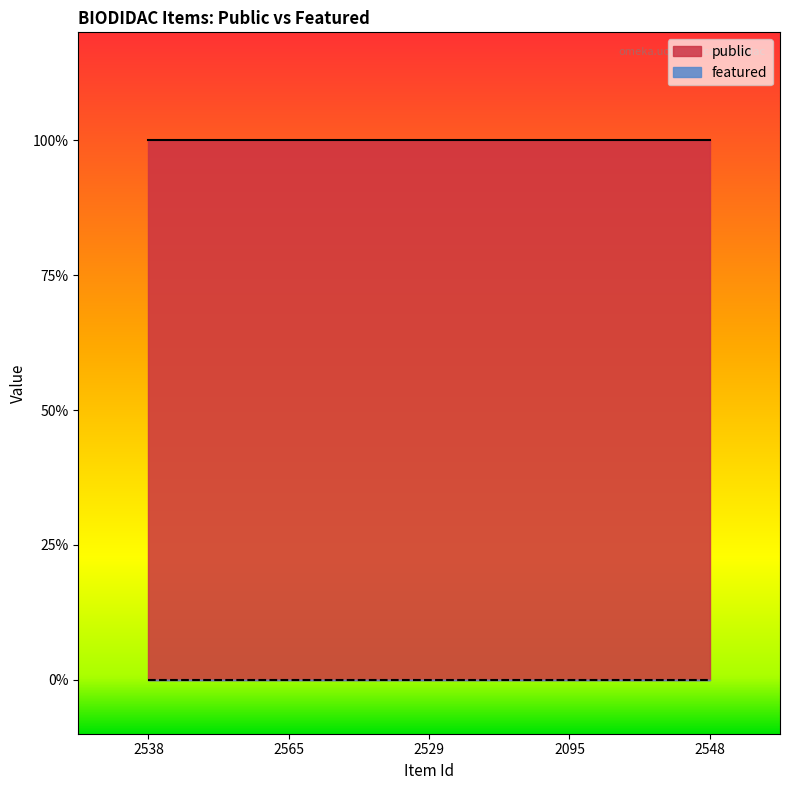

What is the value of the public point at the 1st from the left?

1